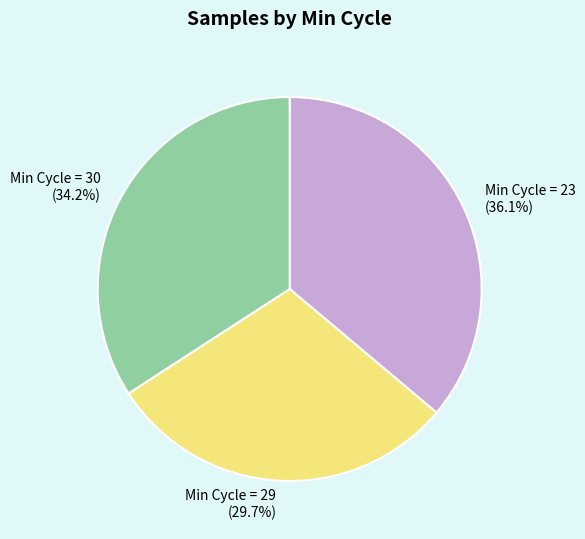

Between Min Cycle = 29 (29.7%) and Min Cycle = 30 (34.2%), which is larger?

Min Cycle = 30 (34.2%)